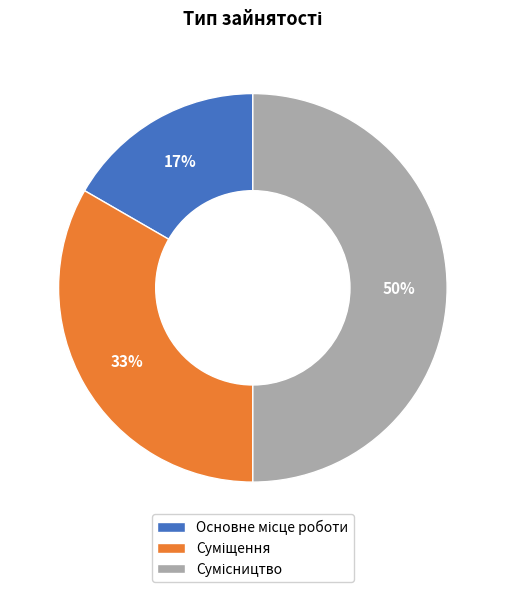

To the nearest percent, what is the difference between the largest and smallest slice percentages?

33%